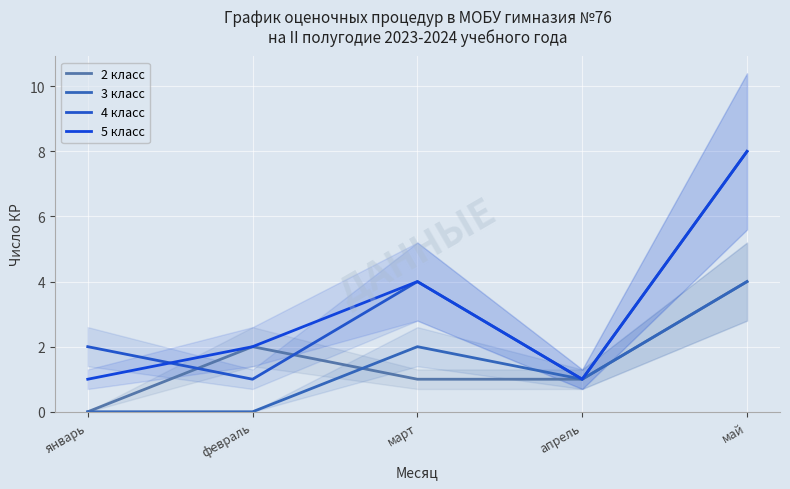

What is the difference between the maximum and minimum values in the 2 класс series?

4